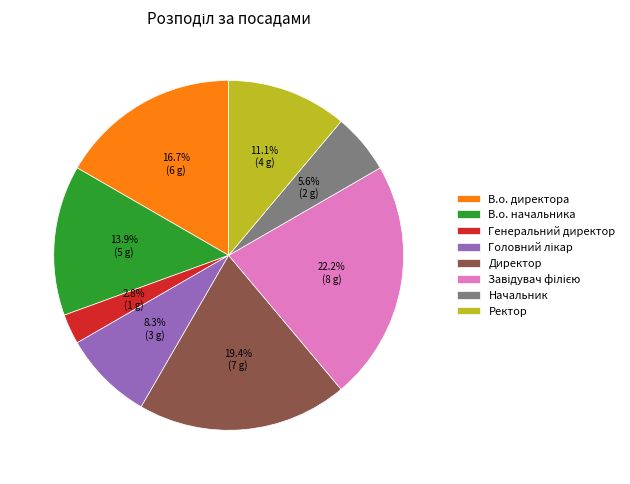

Between В.о. начальника and Директор, which is larger?

Директор